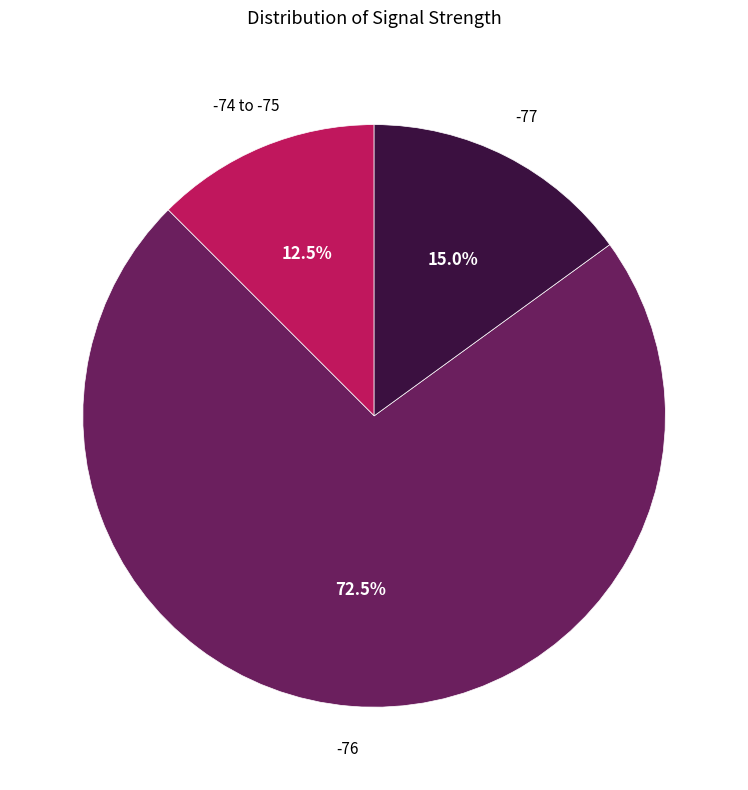

Does any single category account for the majority?

Yes